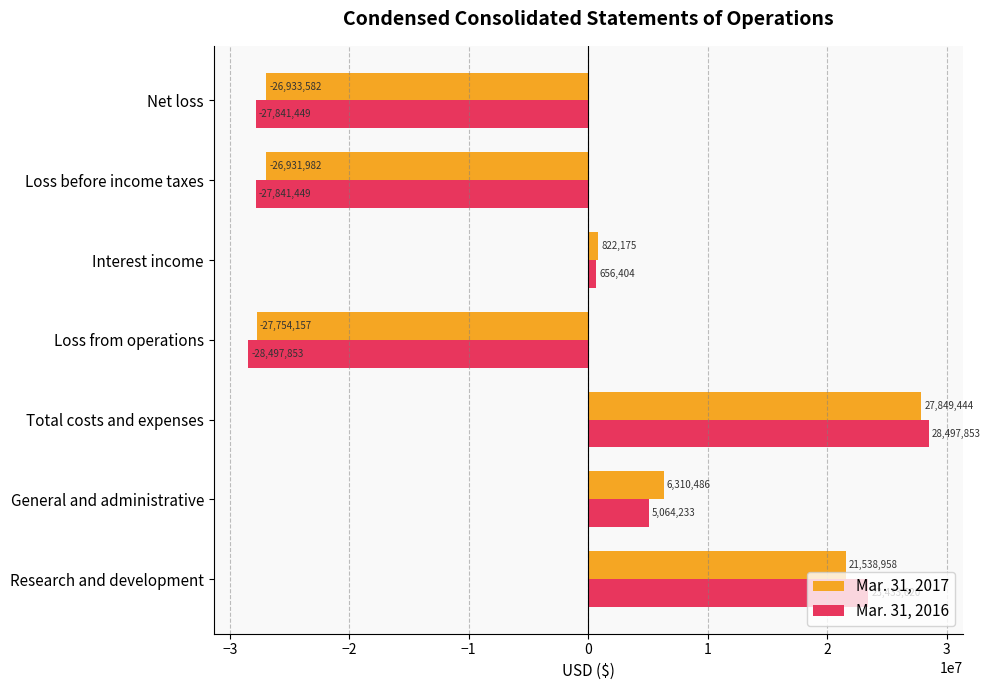

Count the number of data series in this chart.

2